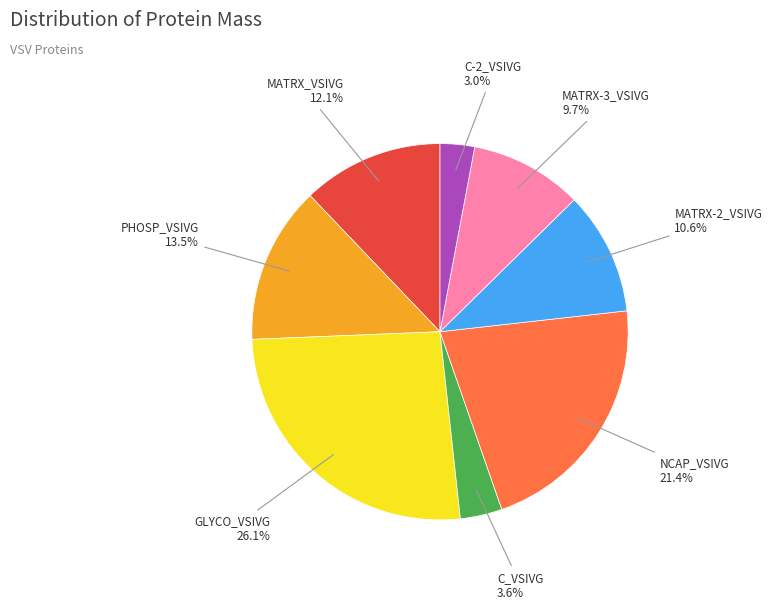

Is there any slice that represents more than half of the pie?

No